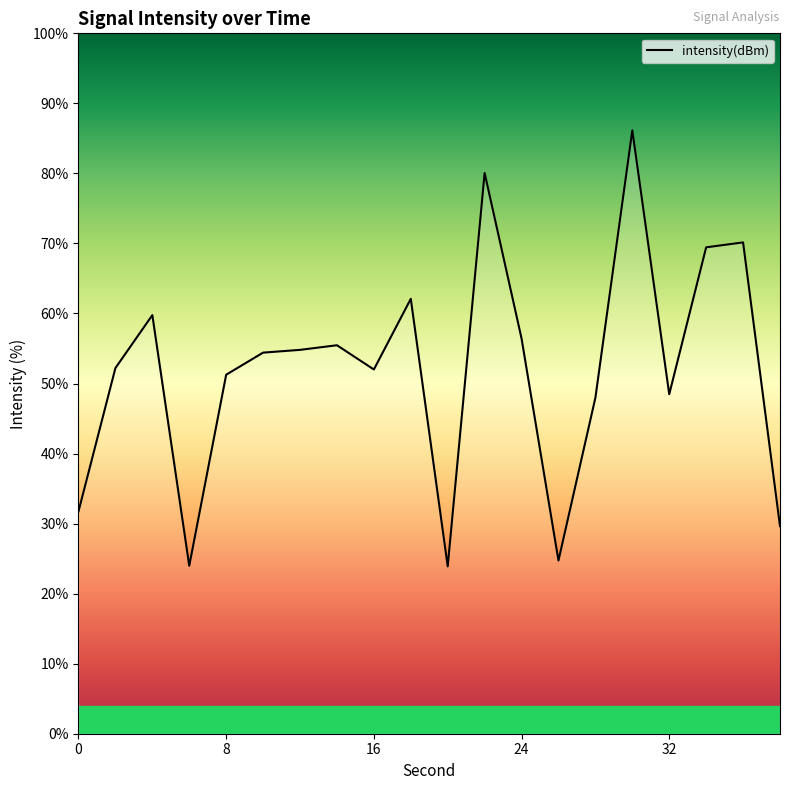

What is the difference between the maximum and minimum values?

62.2